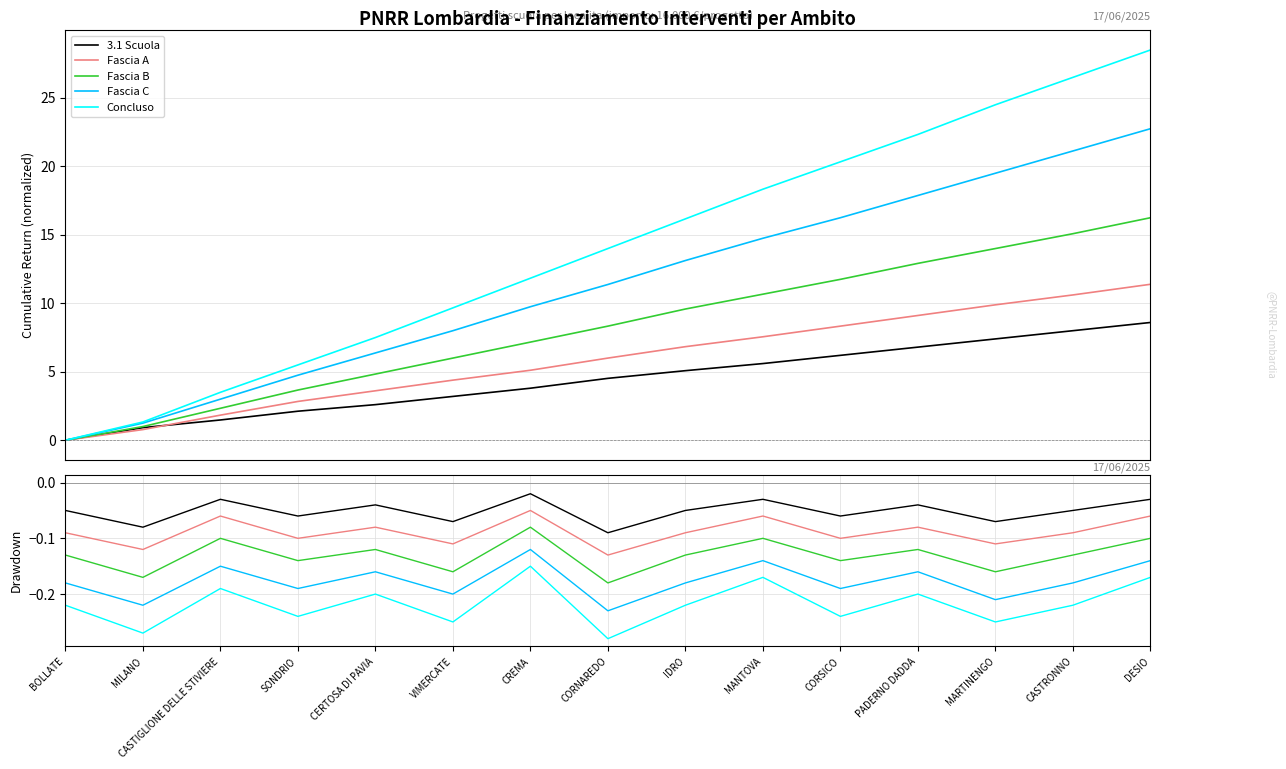

What are all the series names shown in the legend?

3.1 Scuola, Fascia A, Fascia B, Fascia C, Concluso